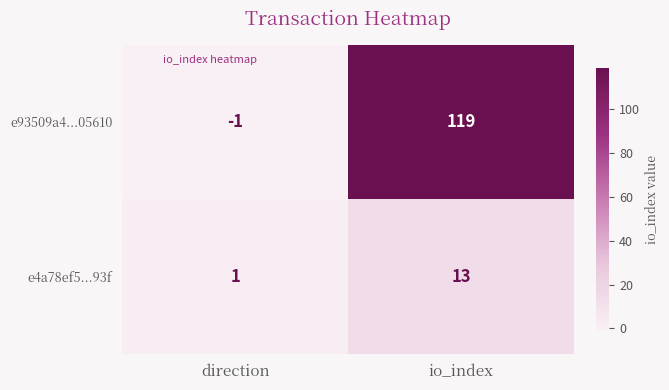

What is the spread (max minus min) of values at io_index?

106